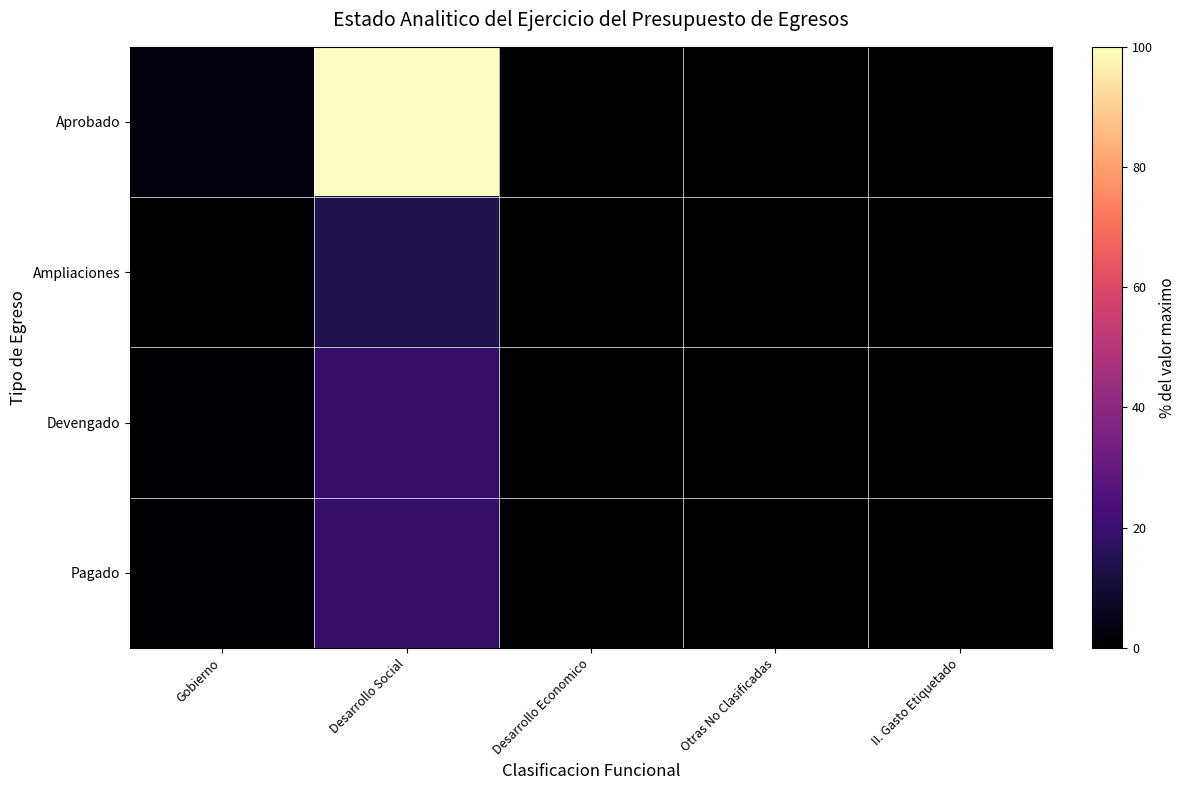

At which category is the sum across all series the highest?

Desarrollo Social